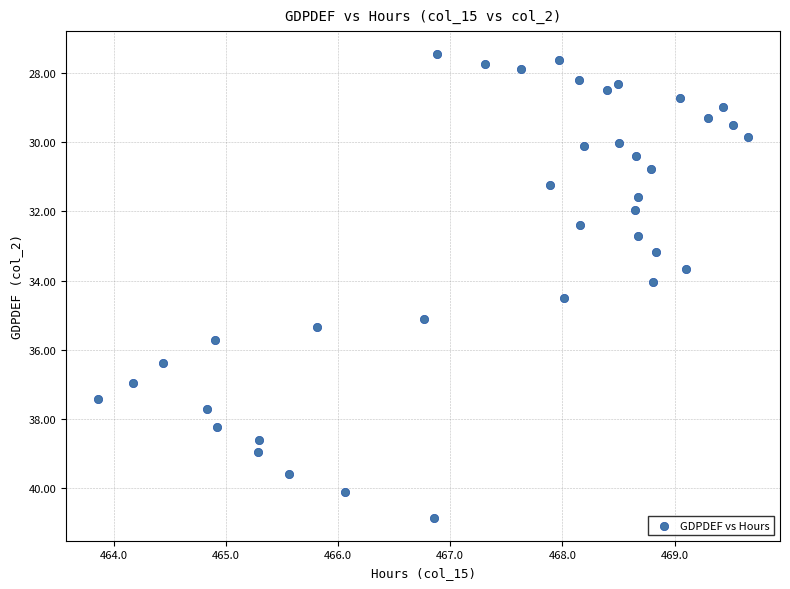

What is the range of Y values (max minus min)?

13.4